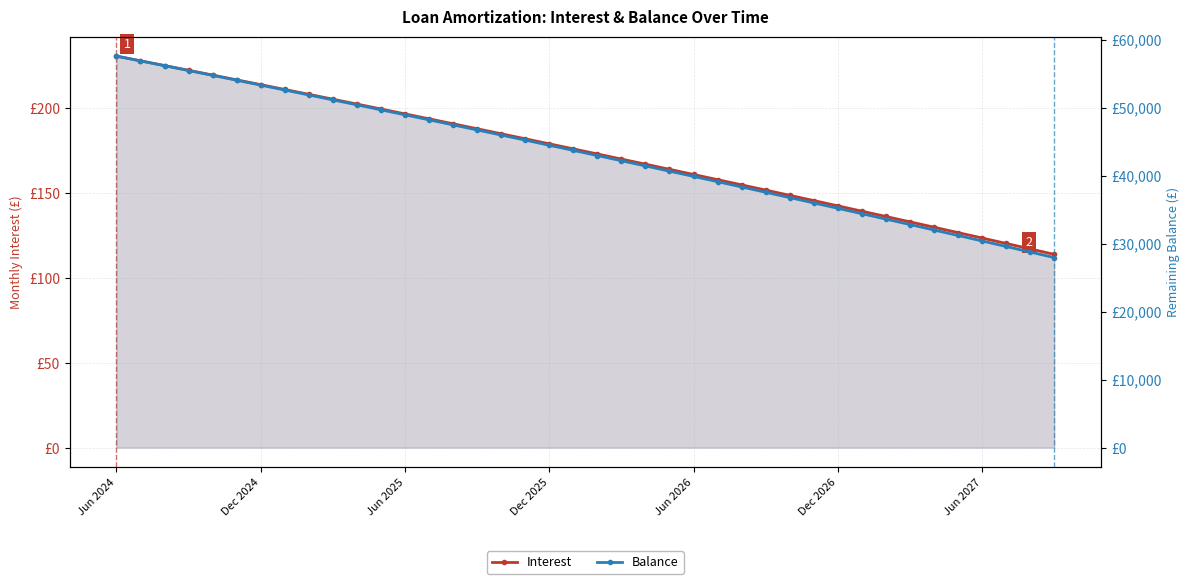

Which series has the largest range (max minus min)?

Balance